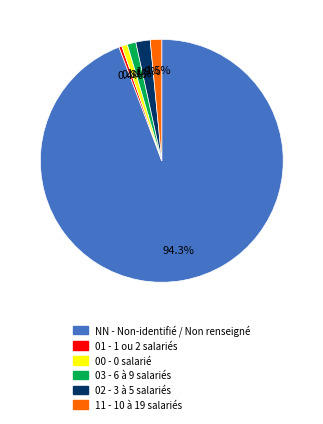

Does any single category account for the majority?

Yes